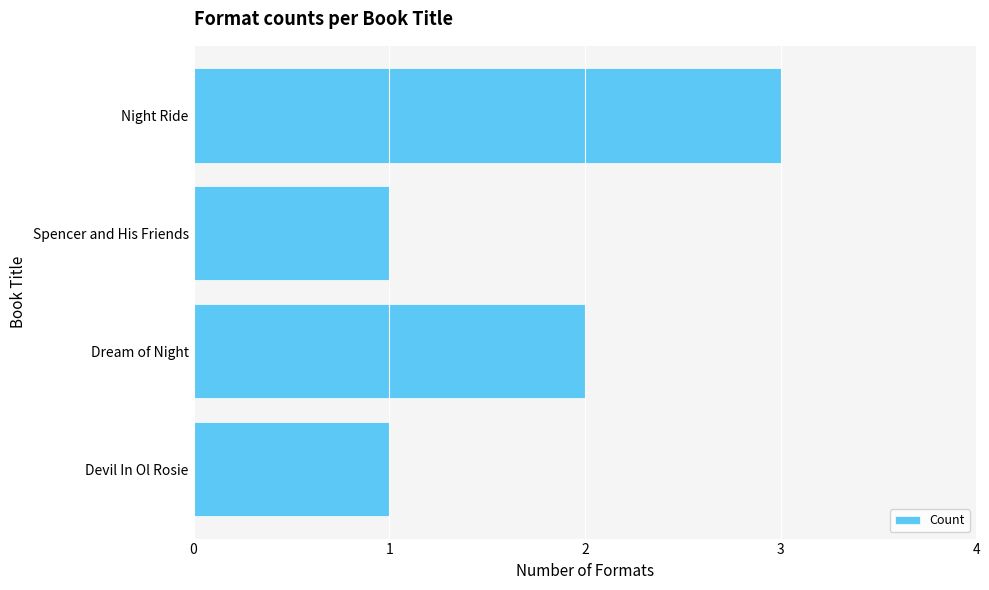

Is it true that the value at Night Ride is 5?

False